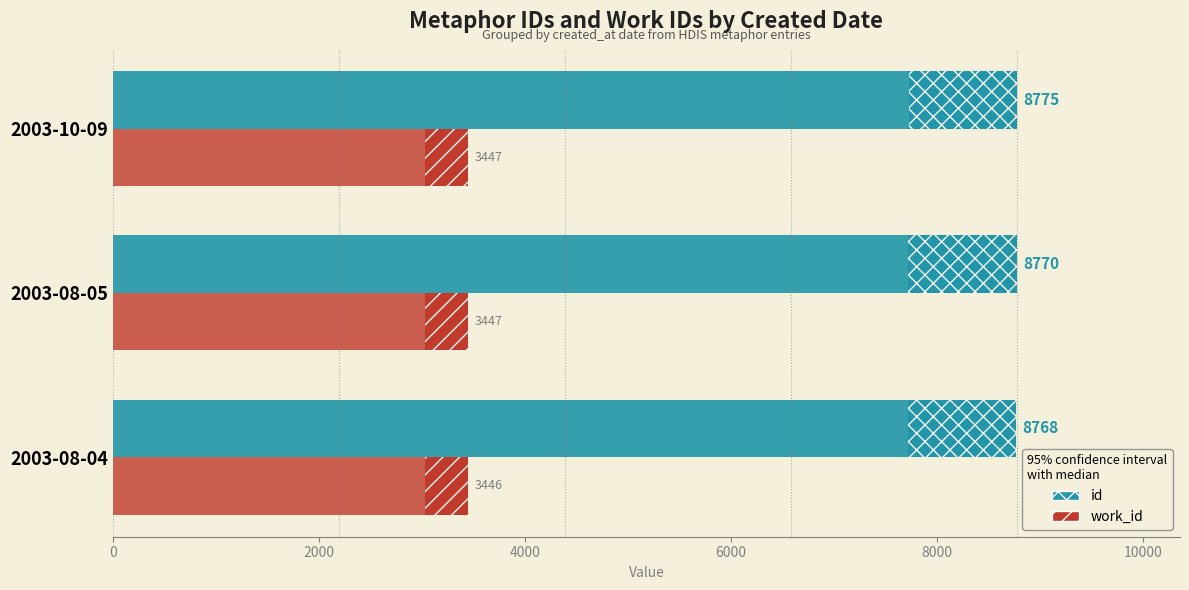

At how many categories does at least one series exceed 3492?

3